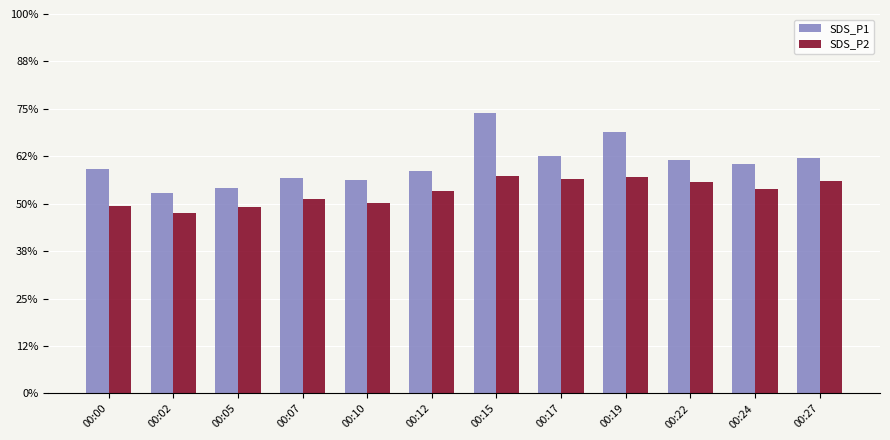

Does the chart contain stacked bars?

No